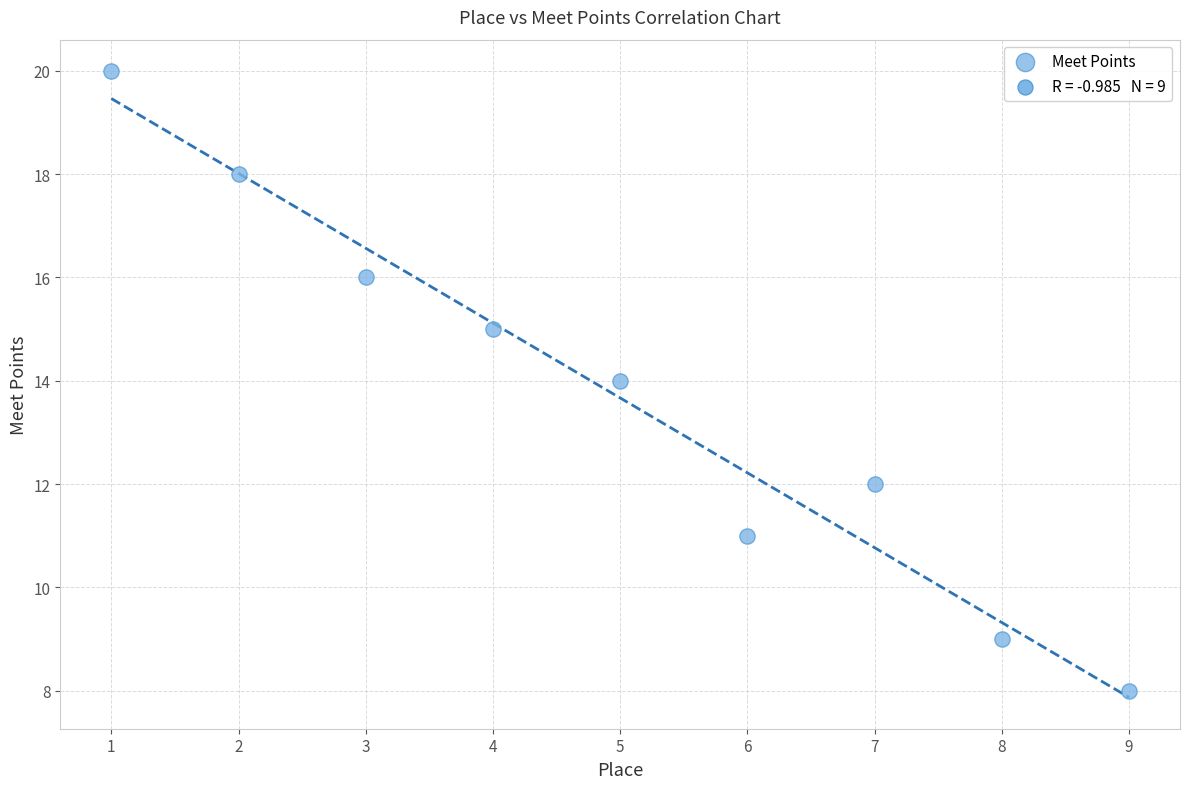

What is the average X value?

5